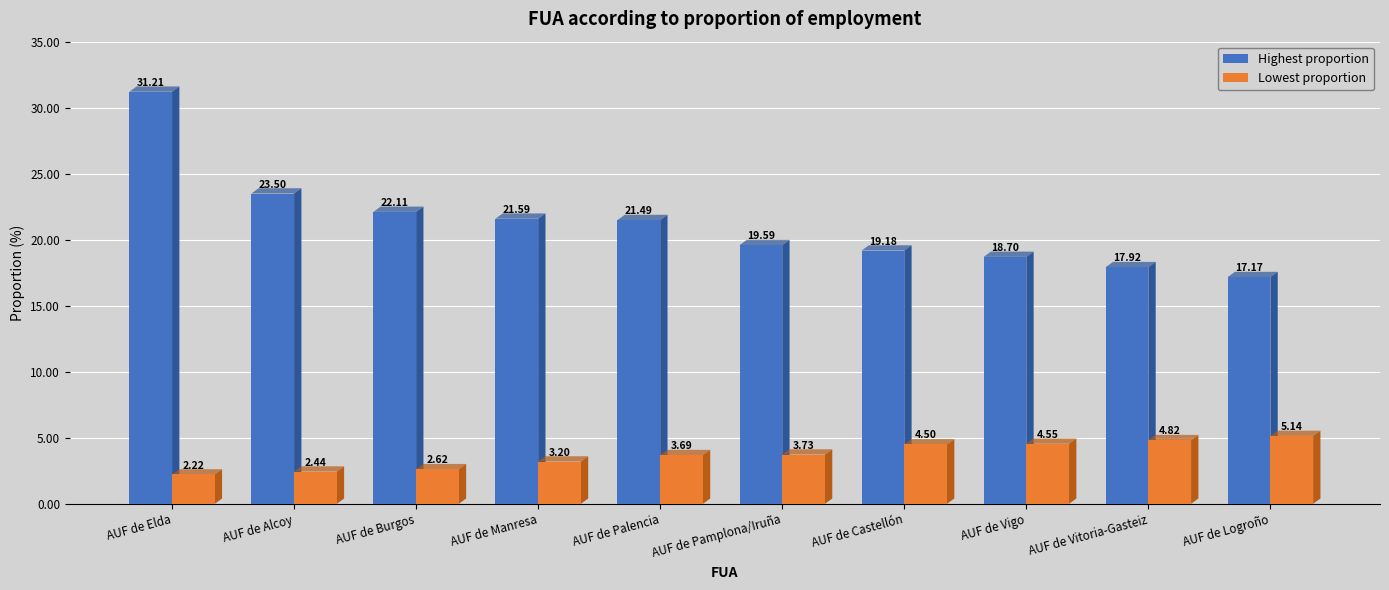

True or false: Lowest proportion has a value of 1.3 at AUF de Pamplona/Iruña.

False